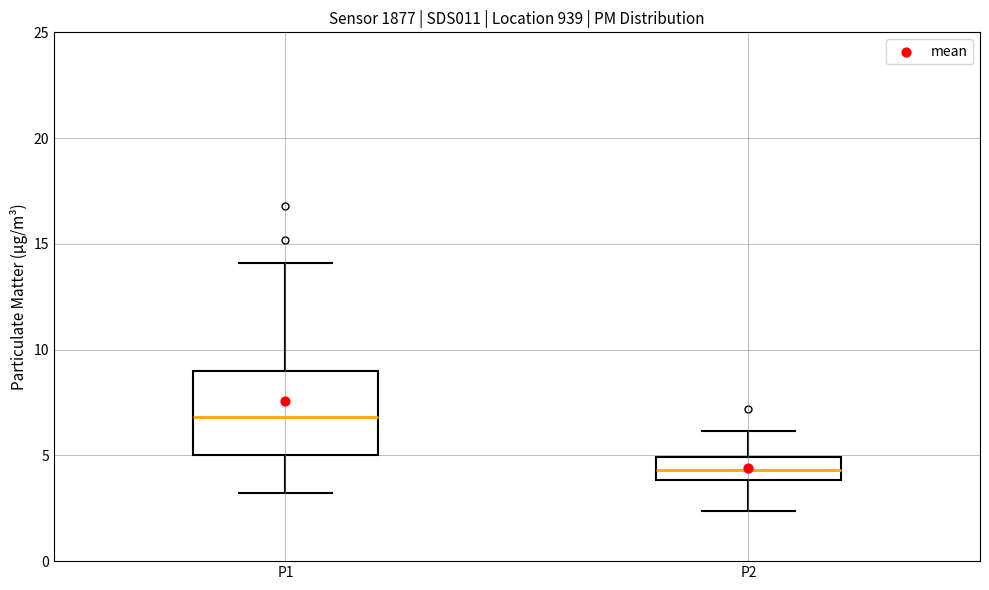

Reading left to right, transcribe this box plot: for each box, give where its median line is, the range the box spans, and where its two whiskers end, as read against the y-axis. The values are not printed on the chart, so give them approximately, as read against the axis.

P1: median 7.0, box 5.0 to 9.0, whiskers 3.0 to 14.0
P2: median 4.5, box 4.0 to 5.0, whiskers 2.5 to 6.0